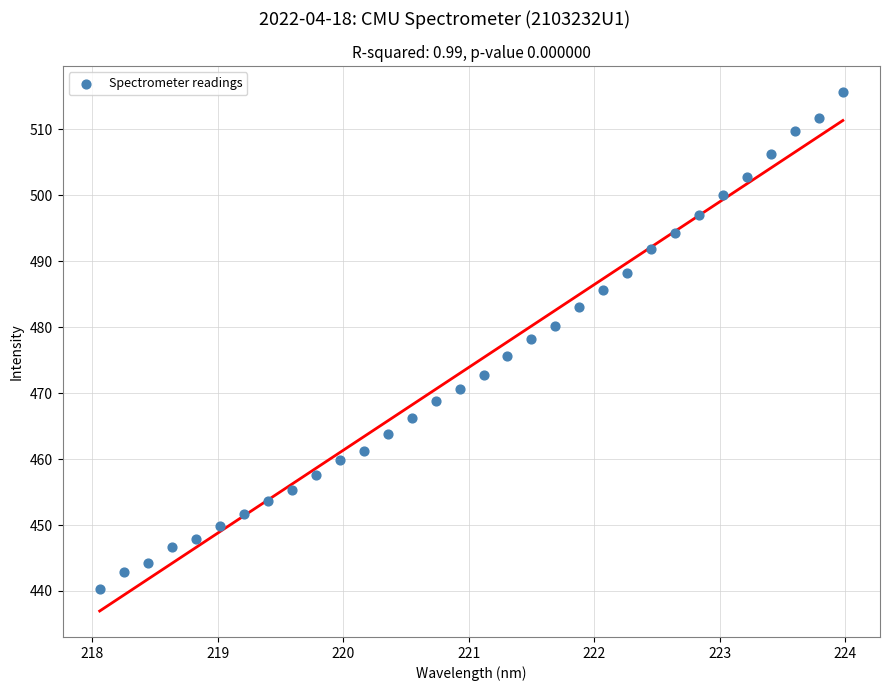

What is the range of Y values (max minus min)?

75.5